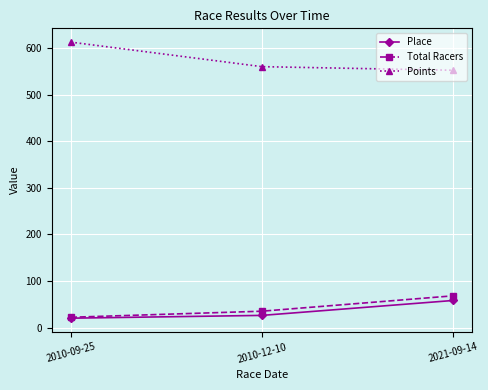

What is the sum of the Place values at 2010-12-10 and 2010-09-25?

46.0